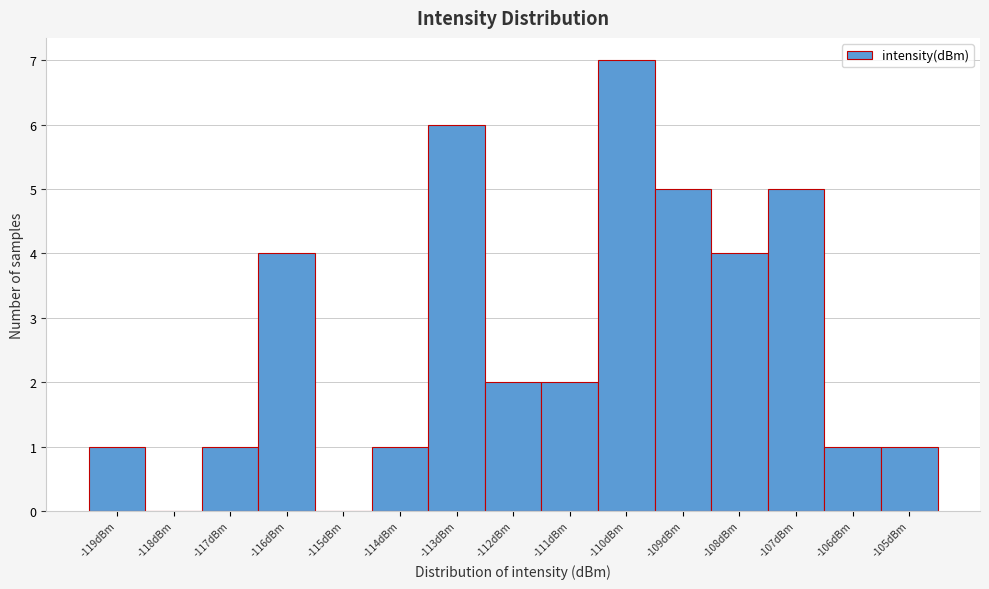

Which range on the x-axis has the tallest bar?

-110.5 to -109.5